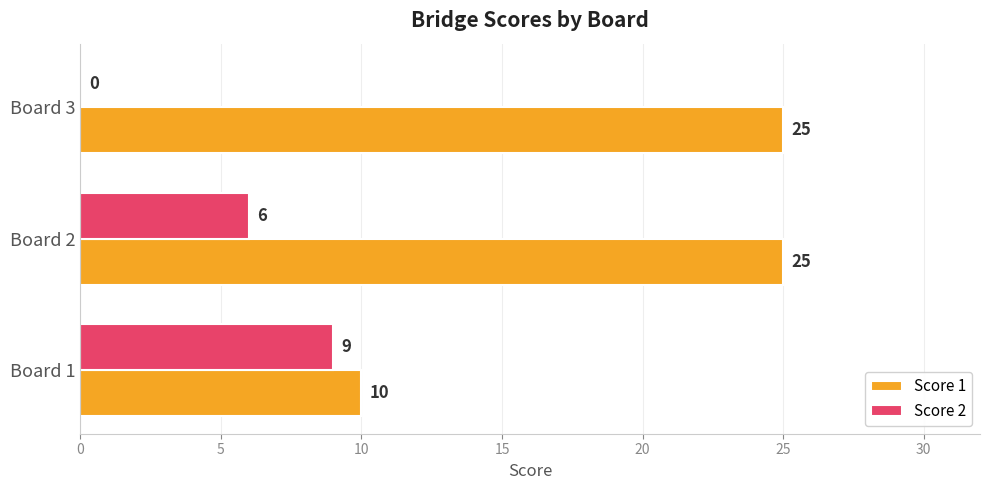

The value of Score 1 at Board 1 is 5. True or false?

False